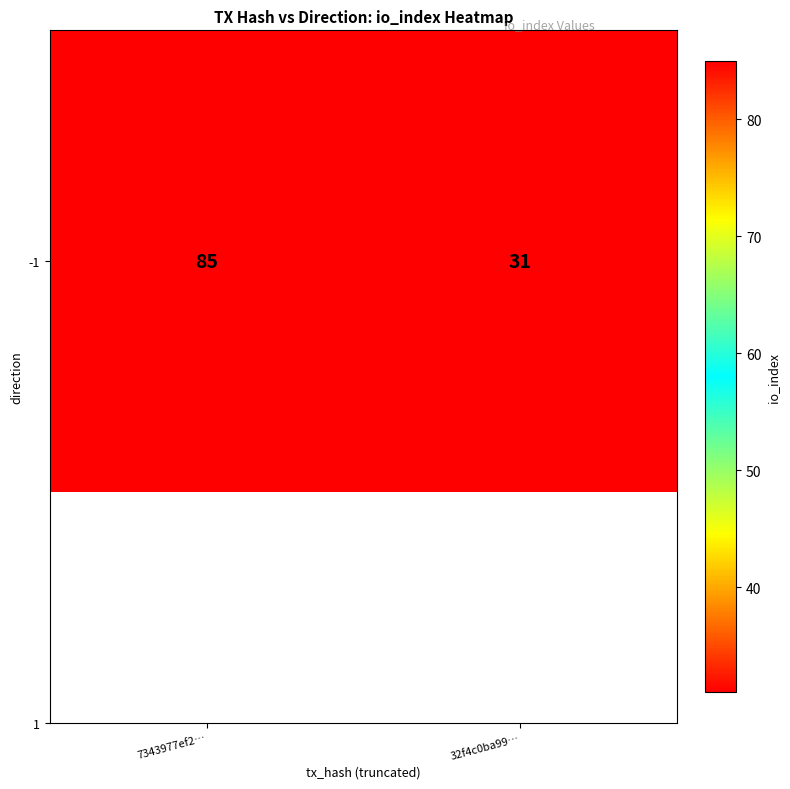

Count the values in the range 31 to 85.

2